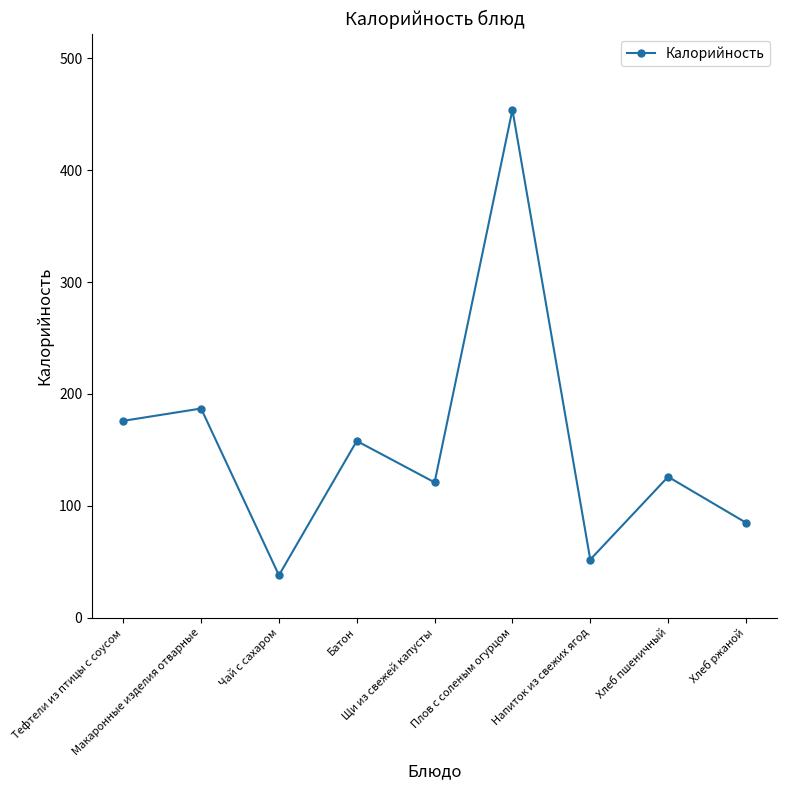

What position from the right is Макаронные изделия отварные?

8